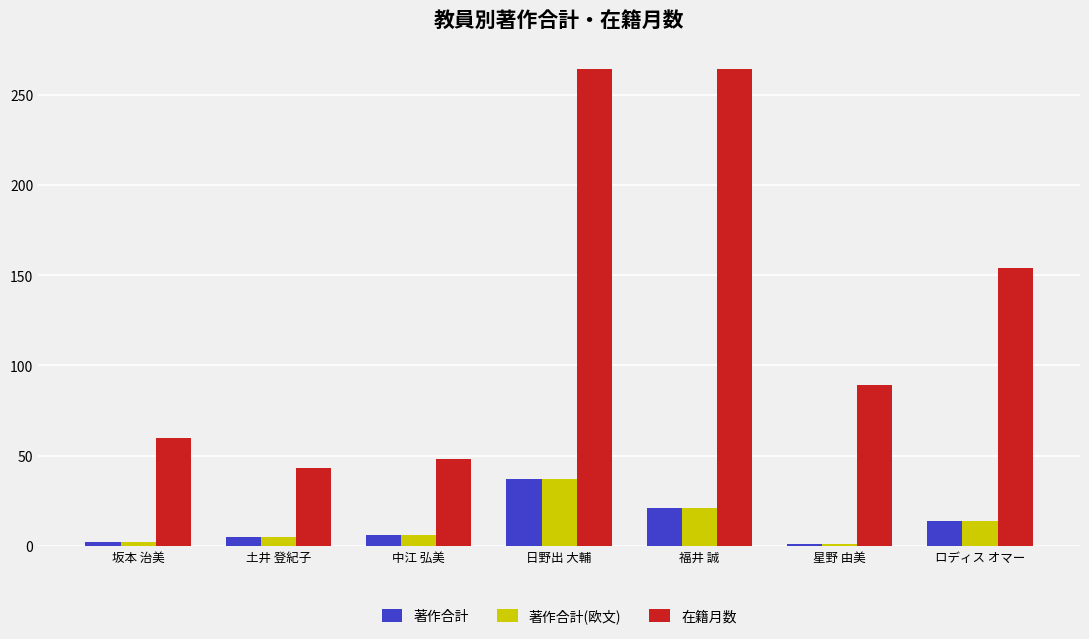

What is the label of the 2nd bar from the right?

星野 由美